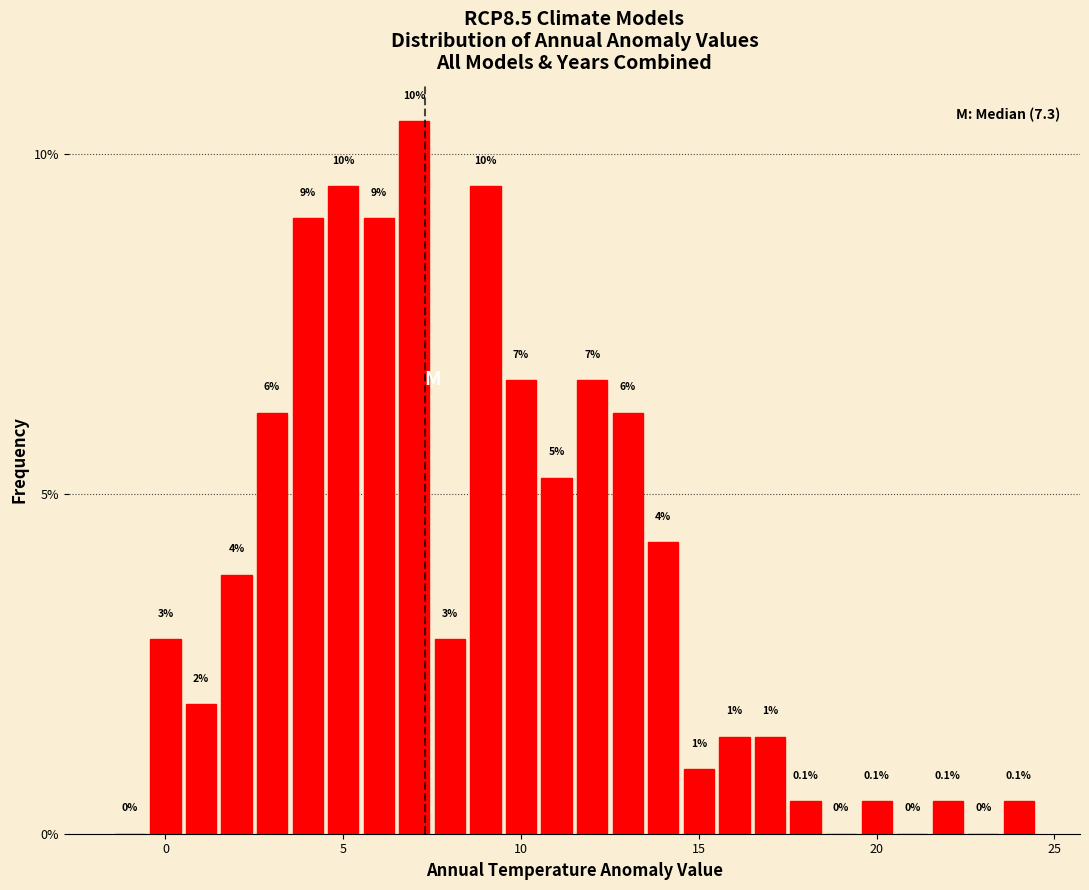

Read against the x-axis, roughly where is the centre of the tallest bar?

7.0